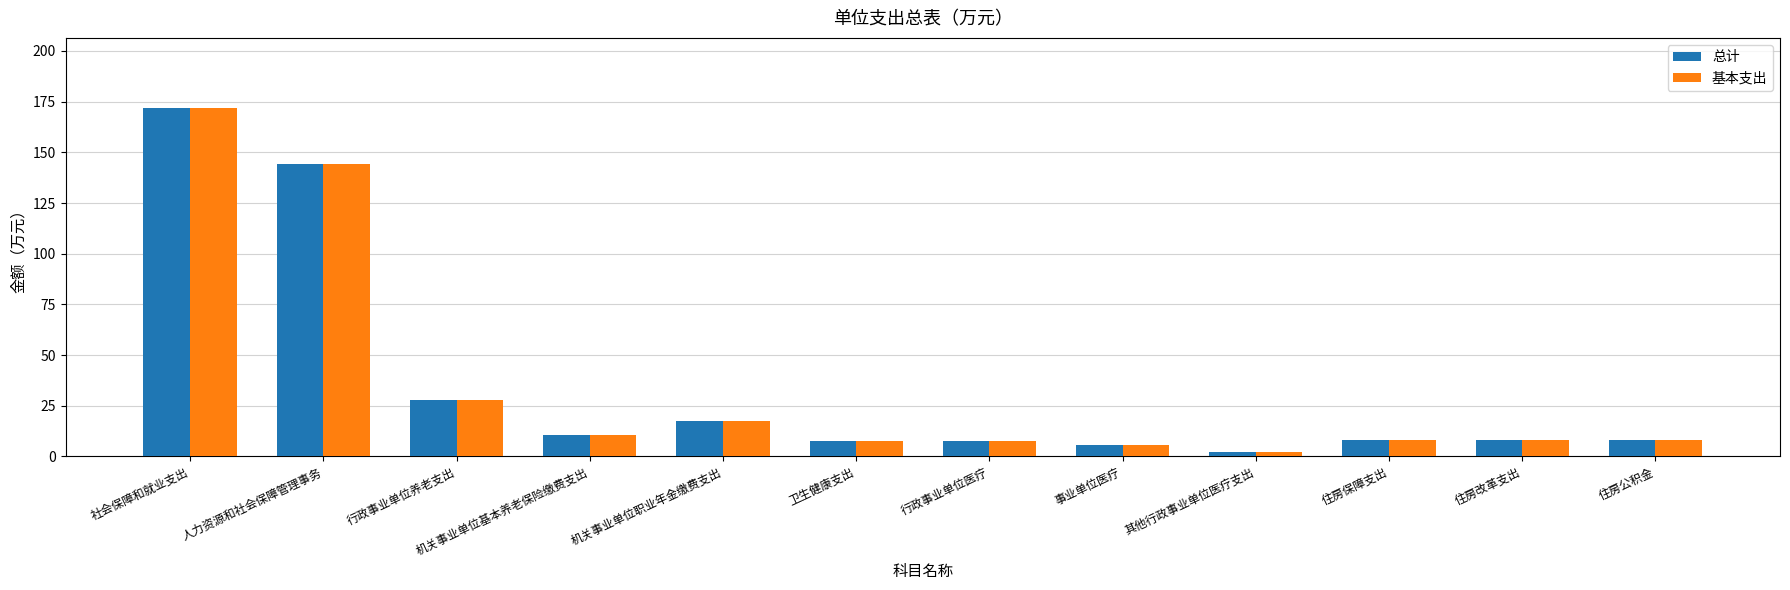

Where is 总计 nearest to the value 87?

人力资源和社会保障管理事务